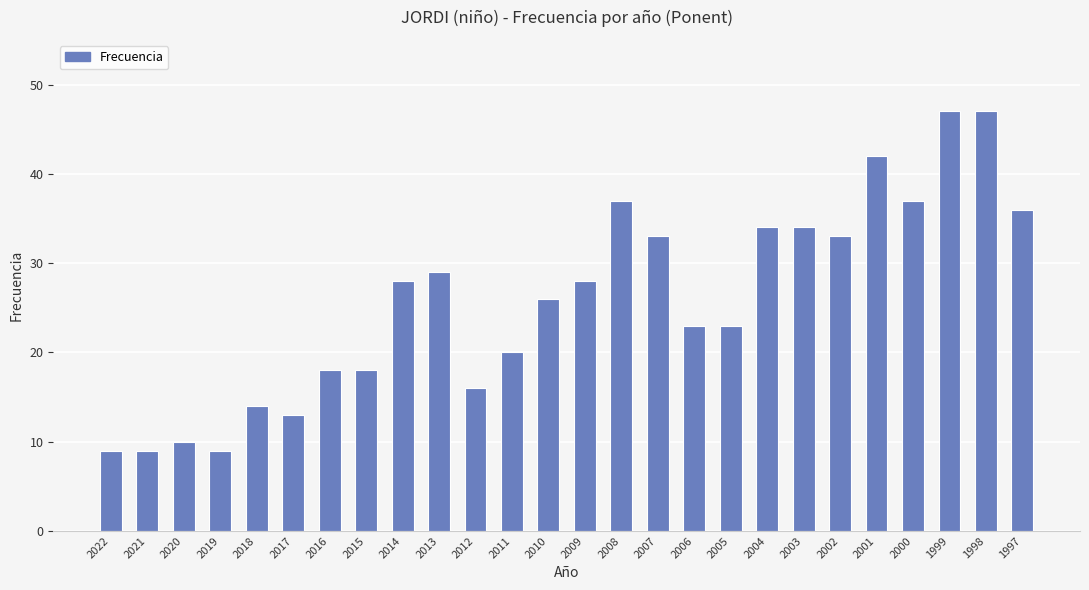

What value does the data have at 1999?

47